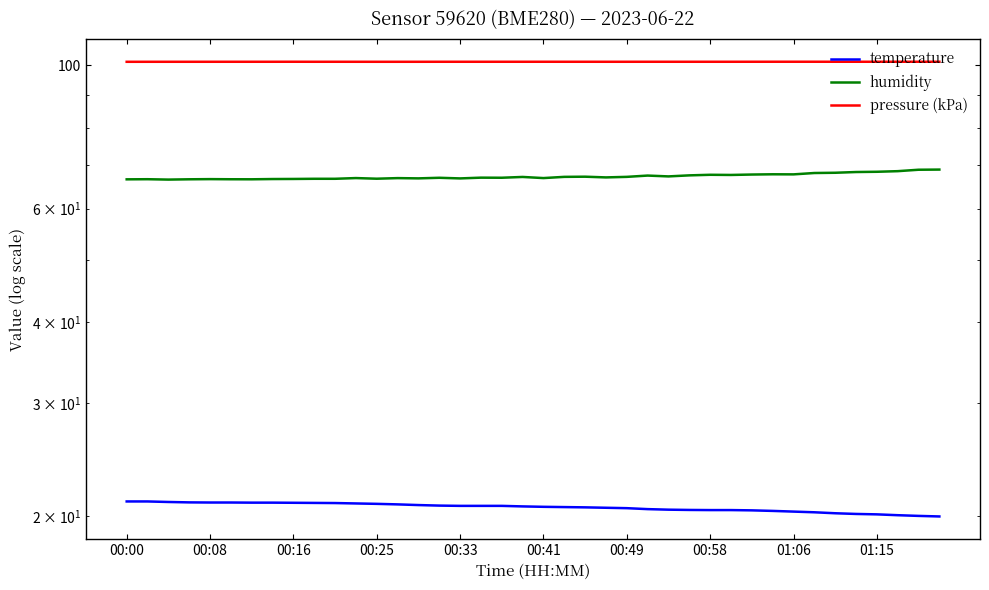

Rank the series by their maximum value, from highest to lowest.

pressure (kPa), humidity, temperature